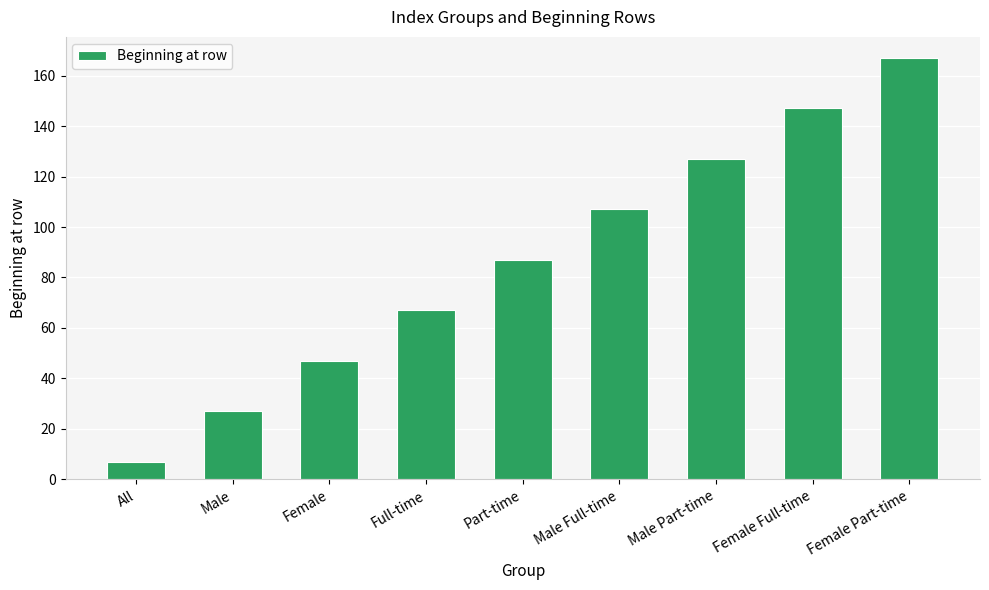

Which label corresponds to the largest value in the chart?

Female Part-time